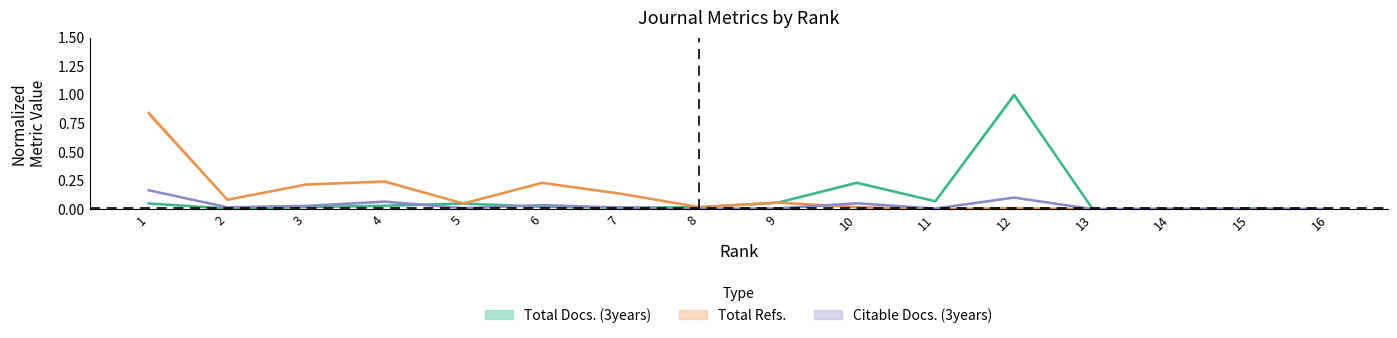

Is it true that Total Refs. equals 0.1 at 3?

False